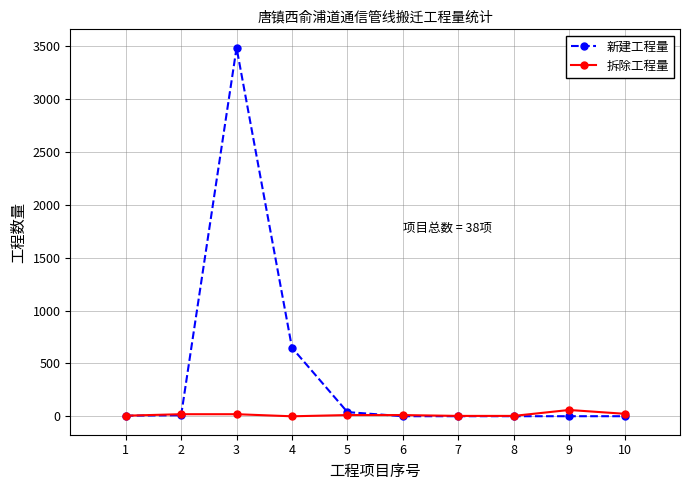

True or false: 新建工程量 has more than 0 points higher than both neighbors.

True